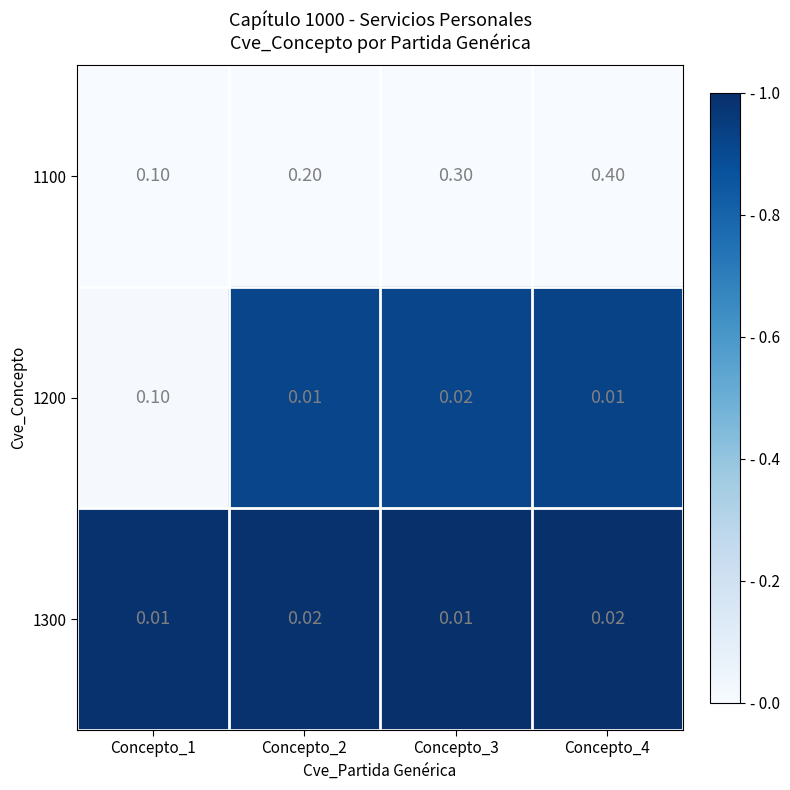

At how many categories does at least one series exceed 0?

4